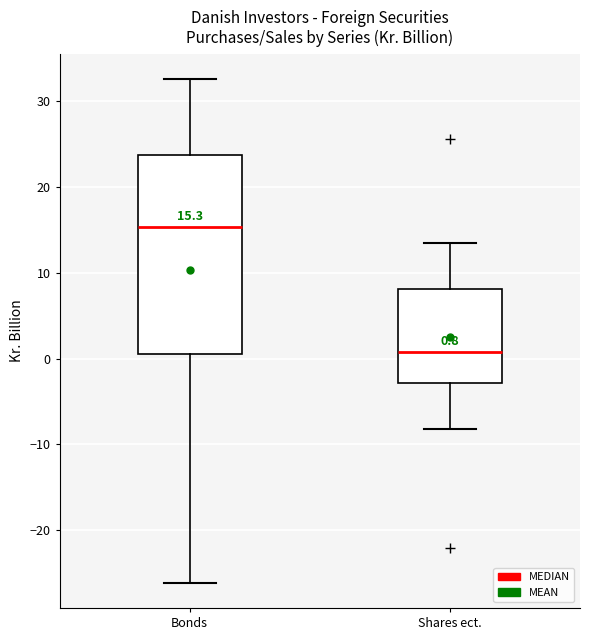

Which box's median line is the lowest?

Shares ect.